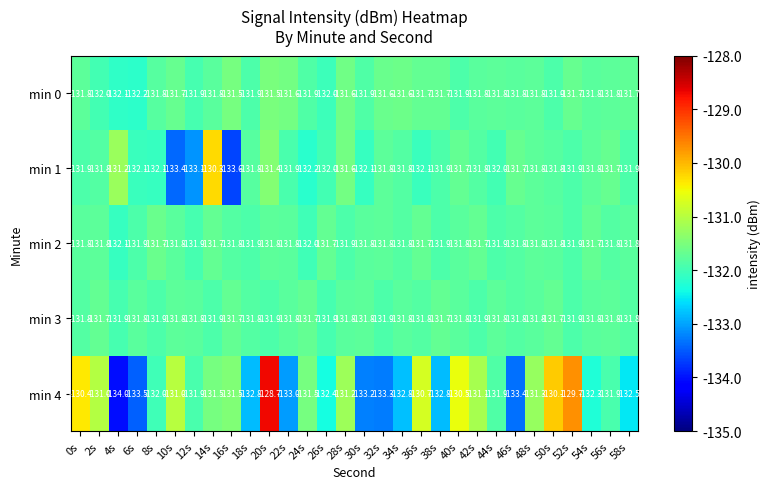

At which label is min 1 closest to -131?

4s